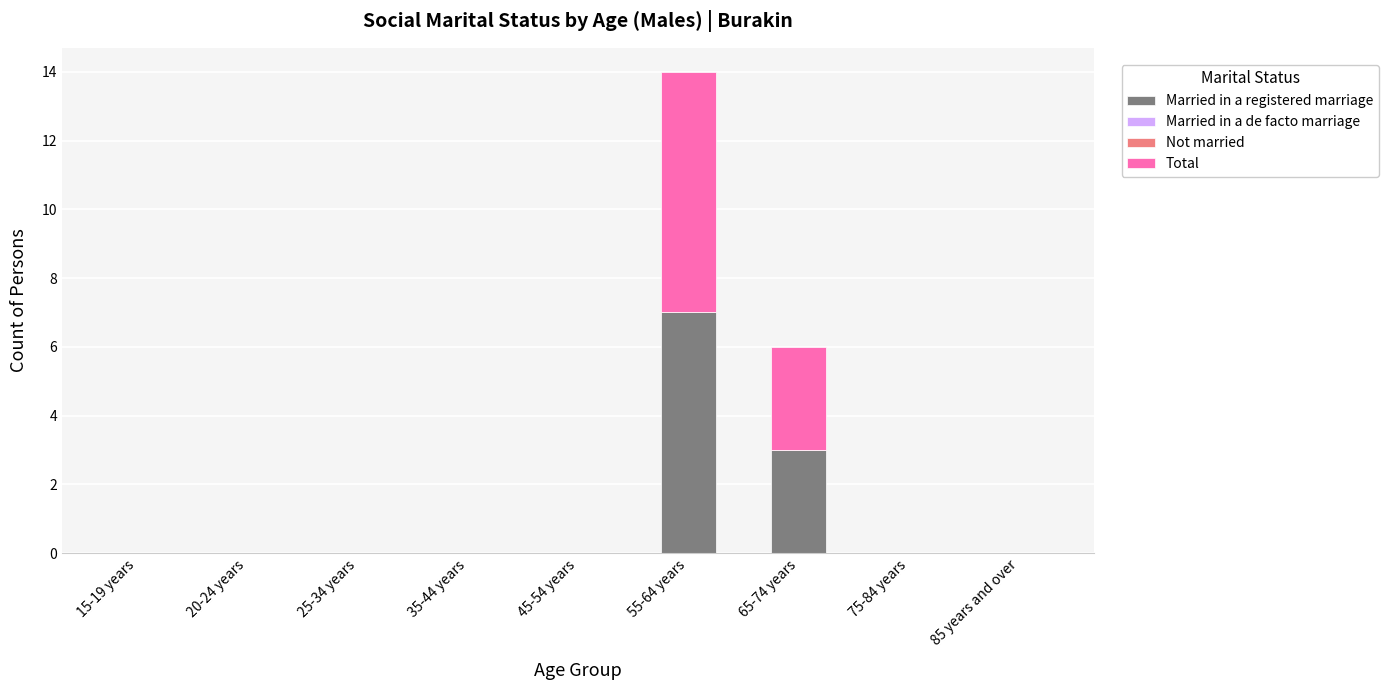

Reading right to left, list the values for the Married in a registered marriage series.

85 years and over=0	75-84 years=0	65-74 years=3	55-64 years=7	45-54 years=0	35-44 years=0	25-34 years=0	20-24 years=0	15-19 years=0